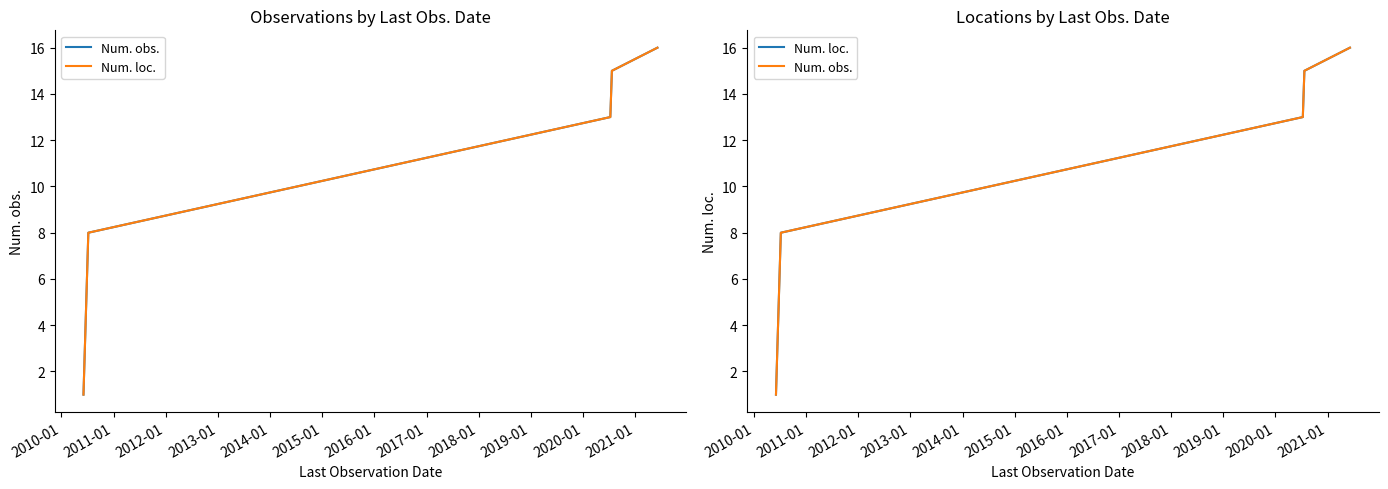

Between 2012-01 and 2011-01, which is larger?

2012-01